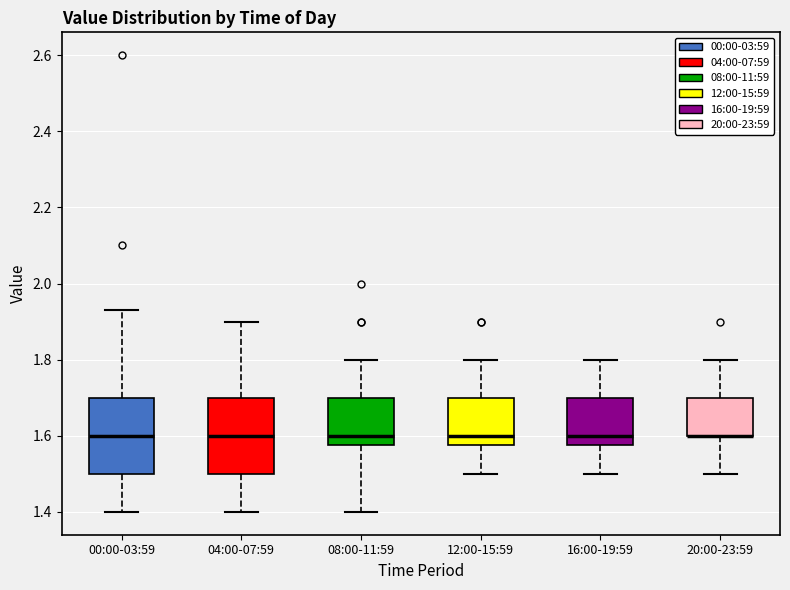

Reading left to right, read every box against the y-axis: the position of its median line, the range the box covers, and the ends of its whiskers. The values are not printed on the chart, so give them approximately, as read against the axis.

00:00-03:59: median 1.60, box 1.50 to 1.70, whiskers 1.40 to 1.94
04:00-07:59: median 1.60, box 1.50 to 1.70, whiskers 1.40 to 1.90
08:00-11:59: median 1.60, box 1.58 to 1.70, whiskers 1.40 to 1.80
12:00-15:59: median 1.60, box 1.58 to 1.70, whiskers 1.50 to 1.80
16:00-19:59: median 1.60, box 1.58 to 1.70, whiskers 1.50 to 1.80
20:00-23:59: median 1.60 (drawn on the box's lower edge), box 1.60 to 1.70, whiskers 1.50 to 1.80